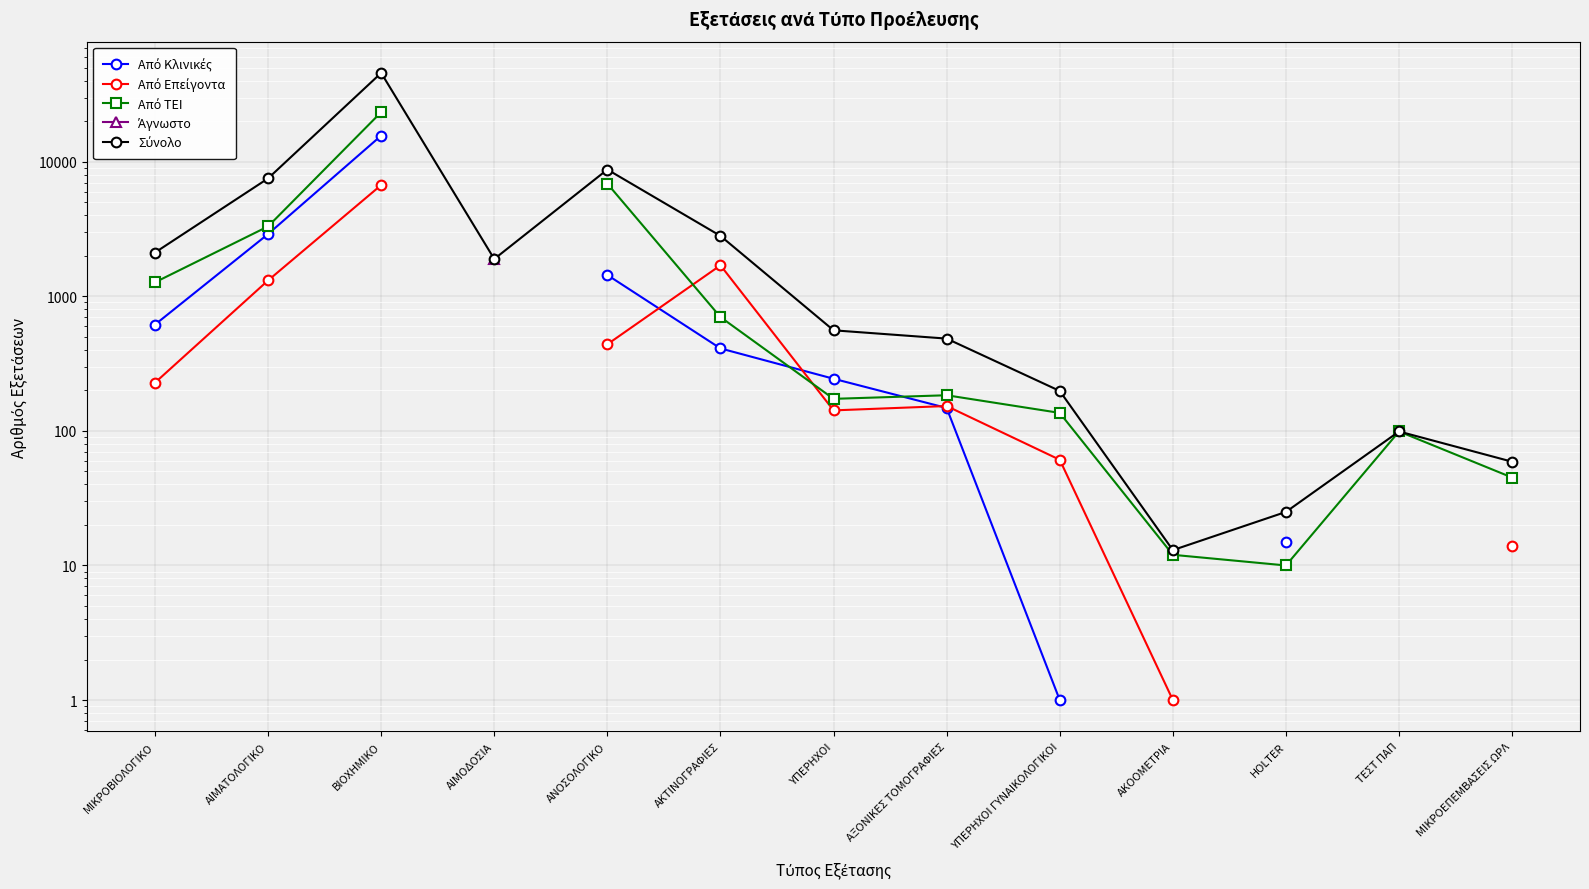

True or false: Από Επείγοντα and Άγνωστο cross at least once.

False